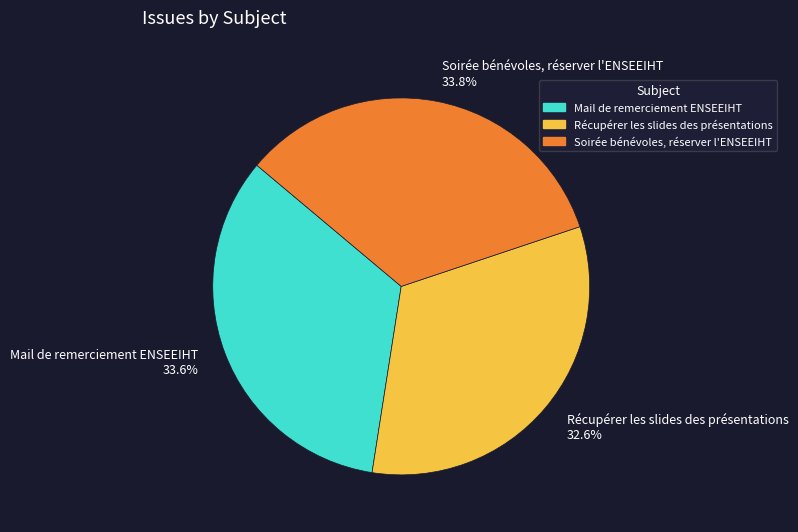

How many slices are in this pie chart?

3